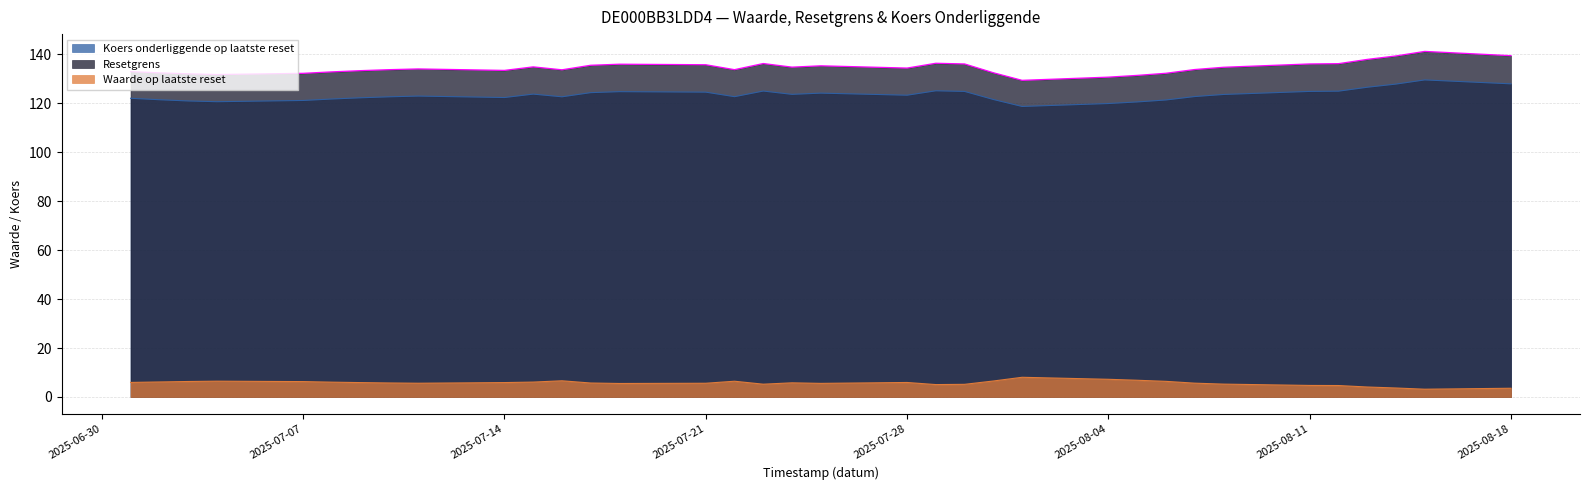

At how many categories does at least one series exceed 95?

35